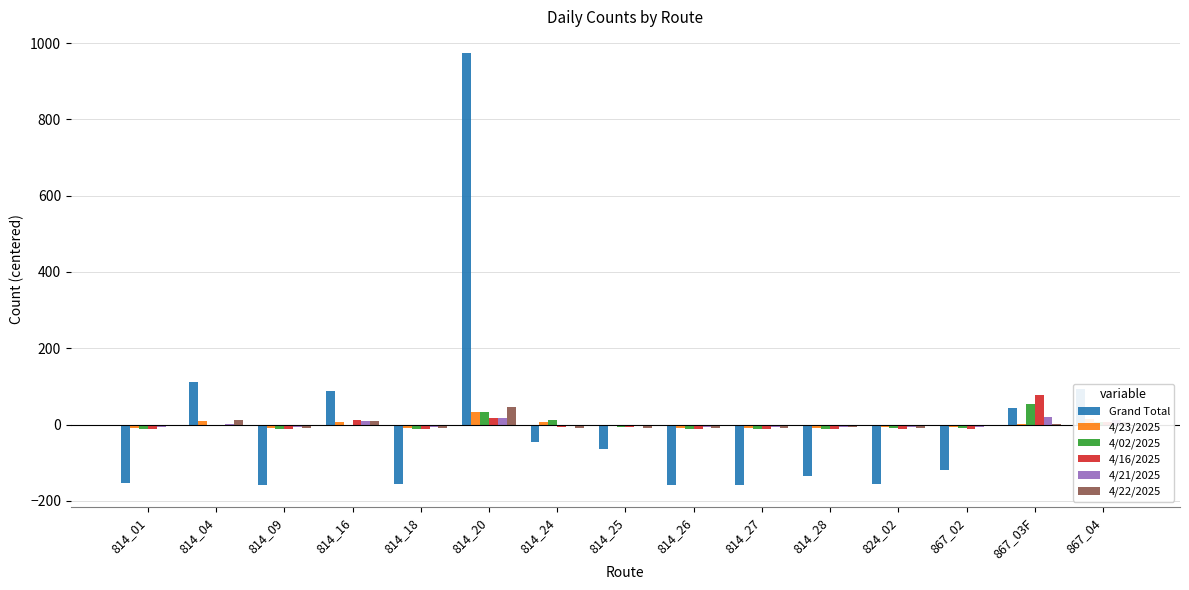

What is the highest value of the 4/23/2025 series?

33.3